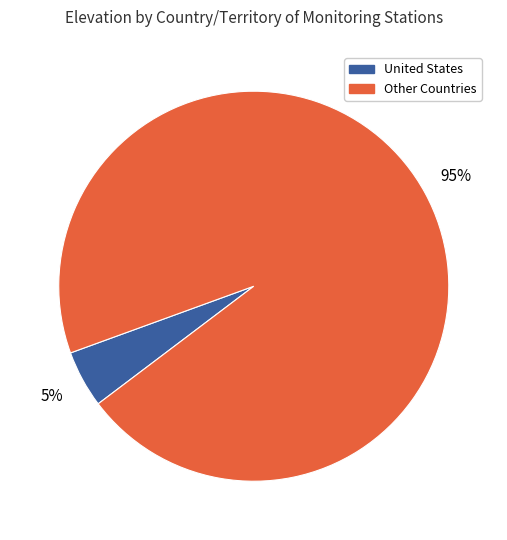

To the nearest percent, what is the average slice percentage?

50%